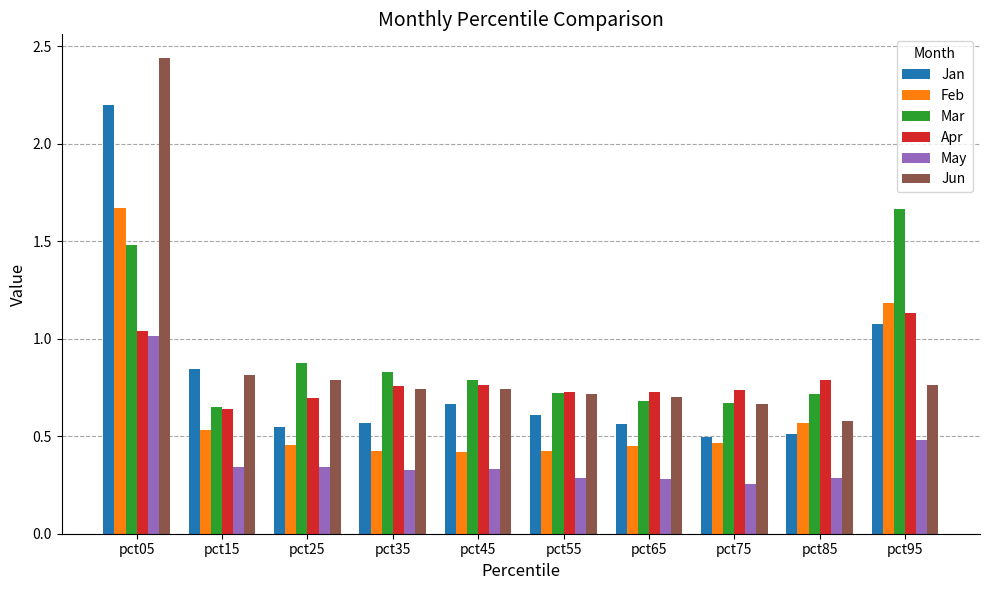

At which label does Jun reach its peak?

pct05